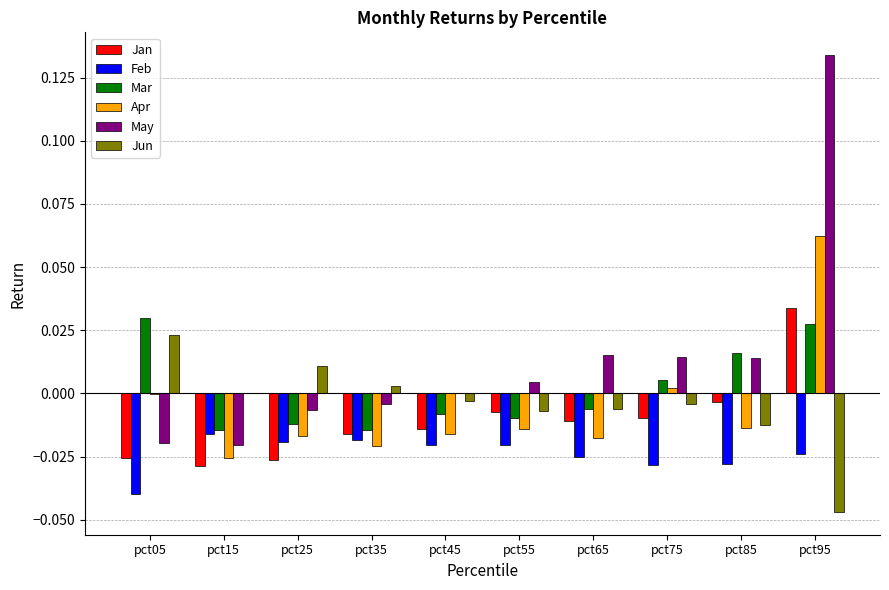

At which category is the sum across all series the highest?

pct95